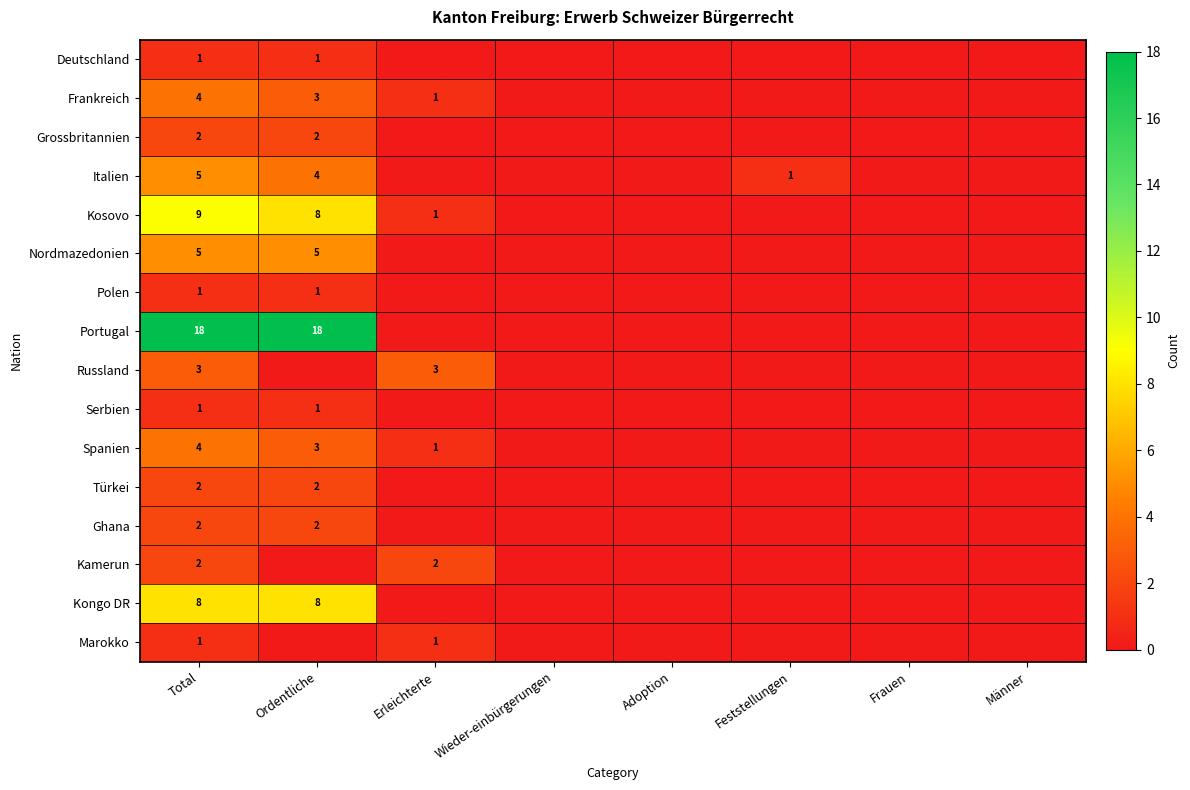

What is the sum of the Kosovo values at Ordentliche and Total?

17